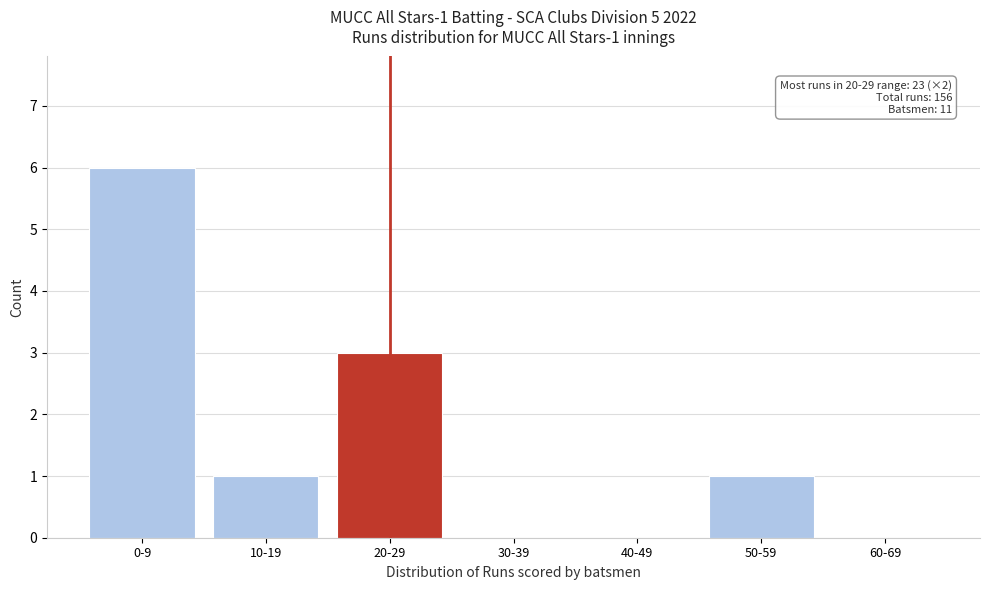

Reading left to right, what are all the values shown in this chart?

0-9=6	10-19=1	20-29=3	30-39=0	40-49=0	50-59=1	60-69=0